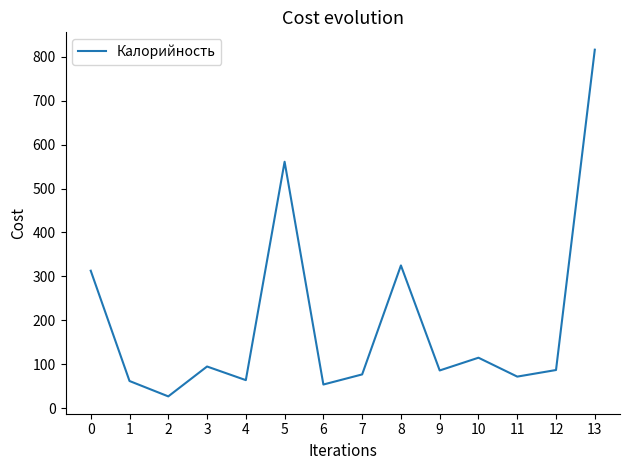

Approximately how many times larger is the value at 6 compared to 9?

0.6